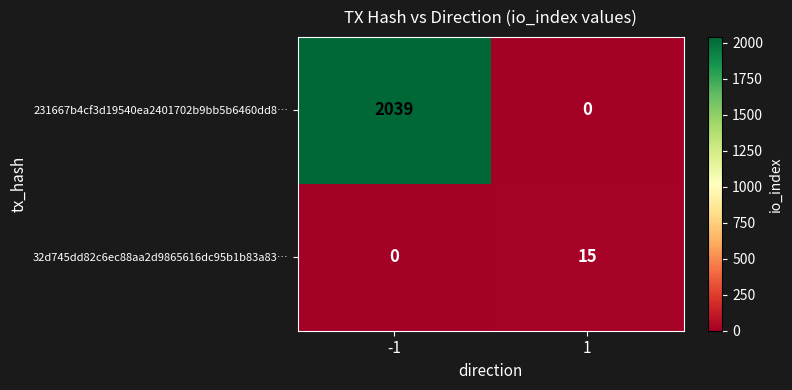

What is the sum of the 231667b4cf3d19540ea2401702b9bb5b6460dd8… values at 1 and -1?

2039